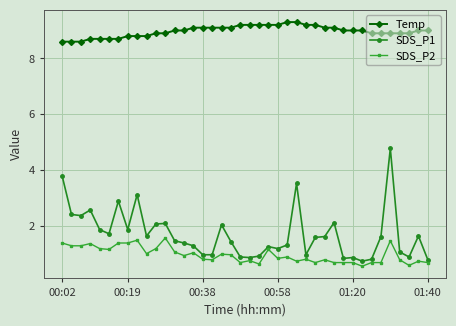

Is this an area chart (filled region under the line)?

No